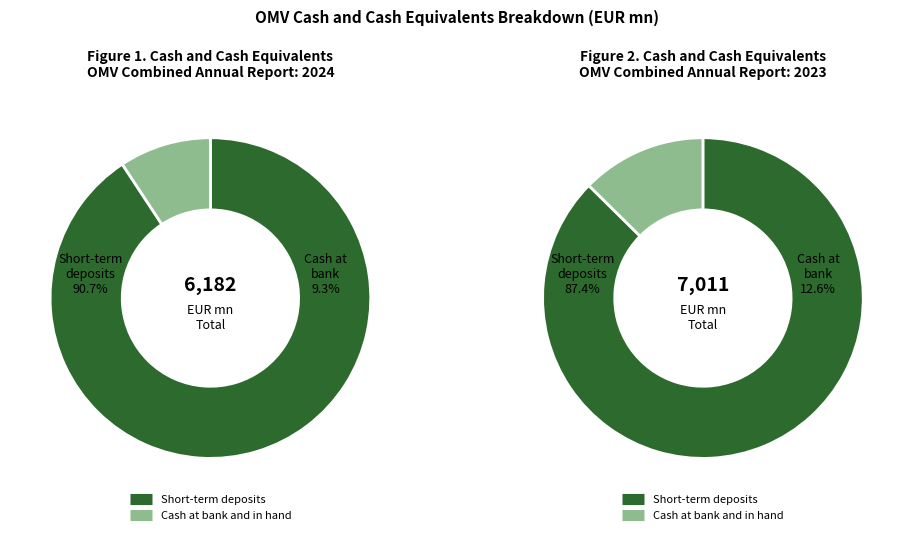

What is the spread (max minus min) of values at 2024?

5037